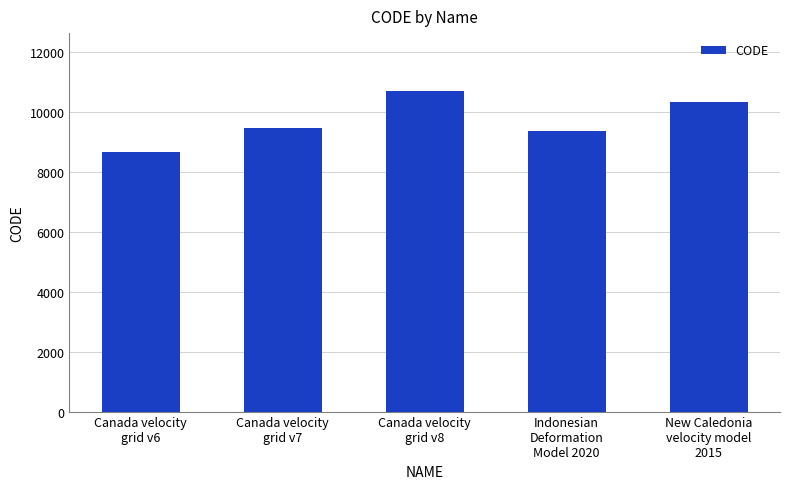

What is the label of the 1st bar from the left?

Canada velocity
grid v6